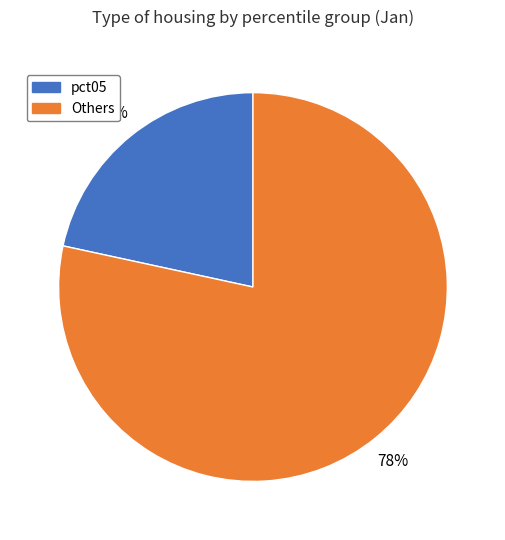

Does any single category account for the majority?

Yes